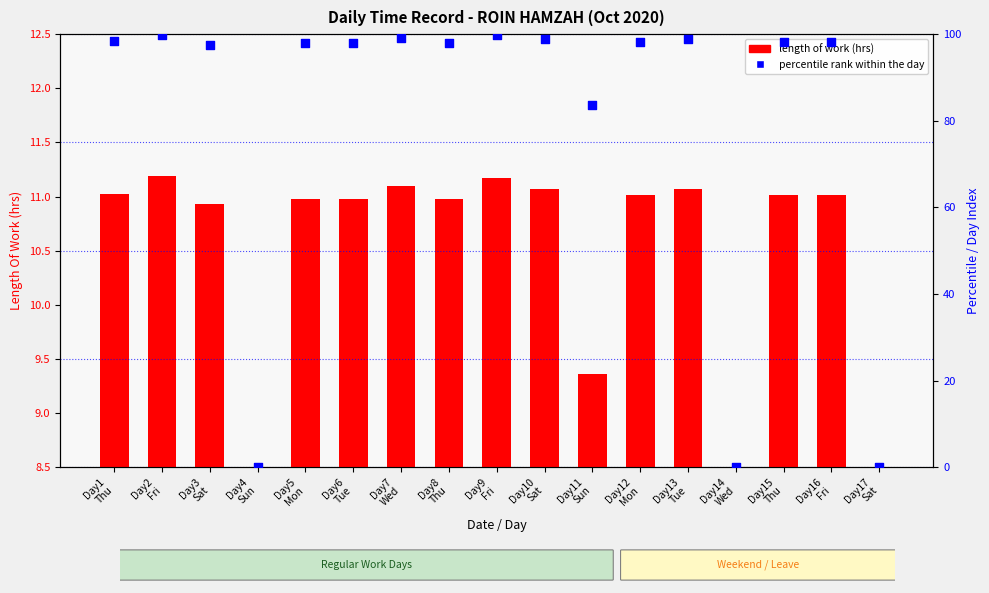

Which series reaches the maximum Y coordinate?

percentile rank within the day